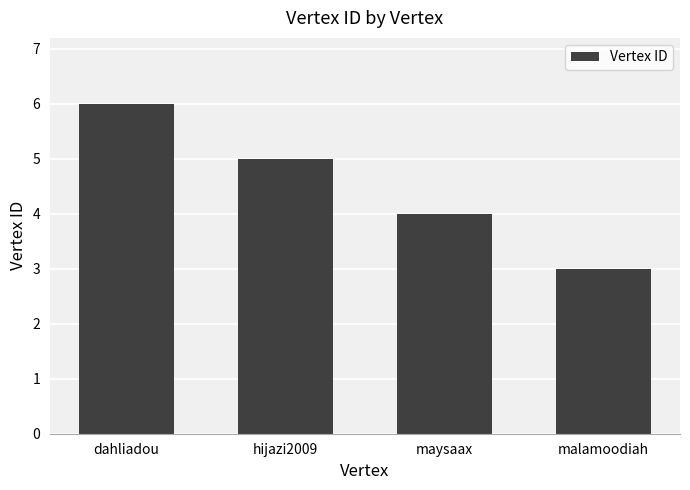

What is the label of the 2nd bar from the left?

hijazi2009